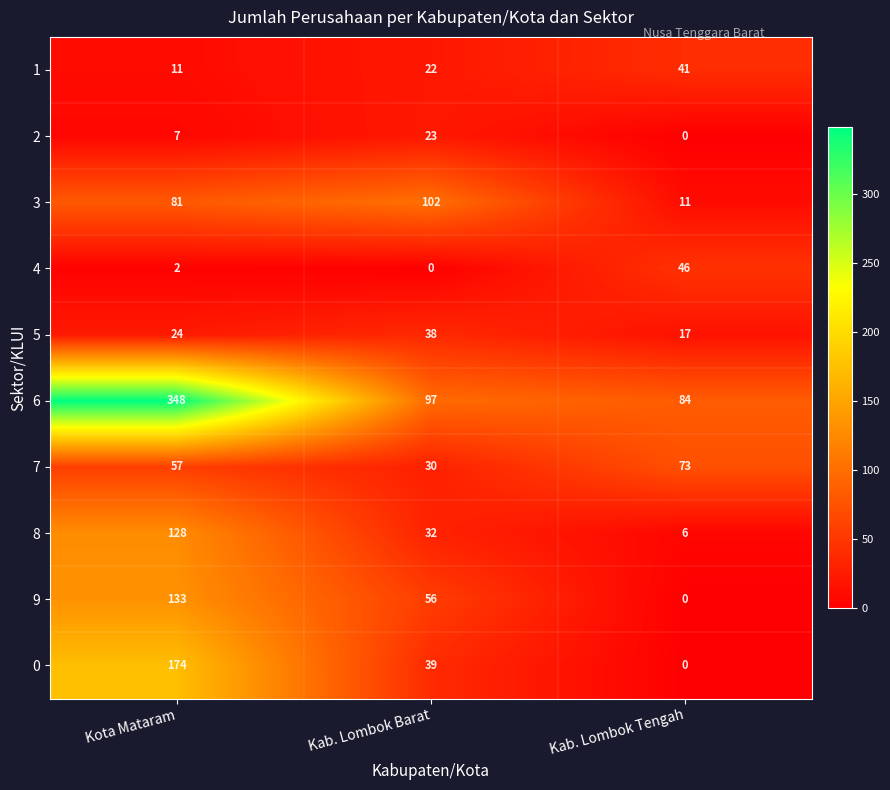

Rank the series at Kab. Lombok Barat from lowest to highest value.

4, 1, 2, 7, 8, 5, 0, 9, 6, 3